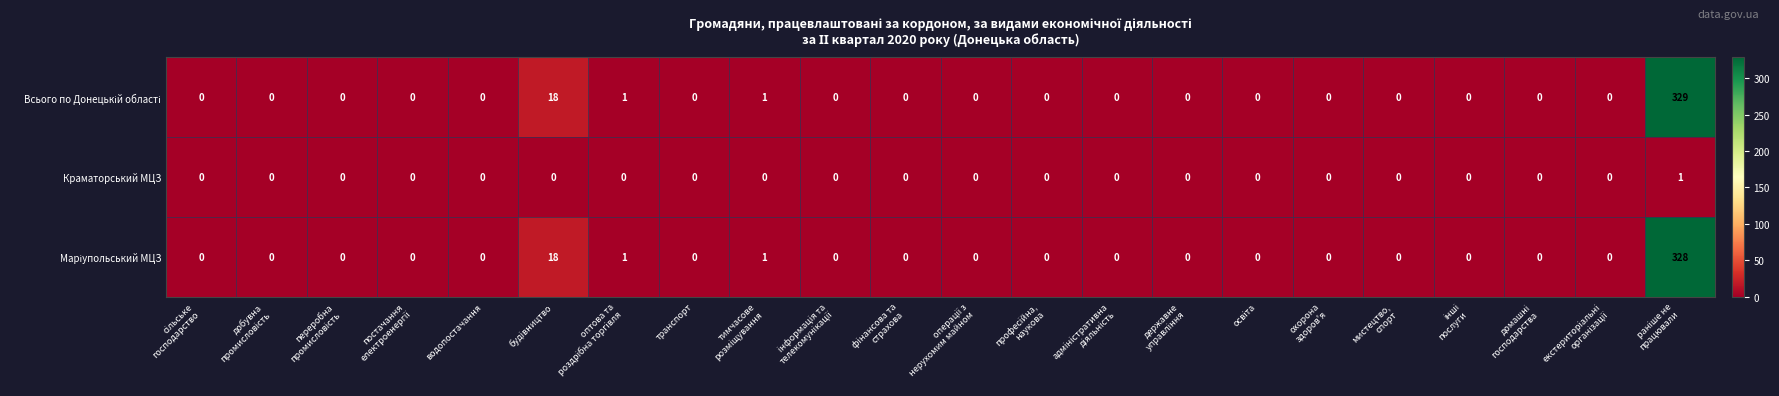

Count the number of categories in the chart.

22